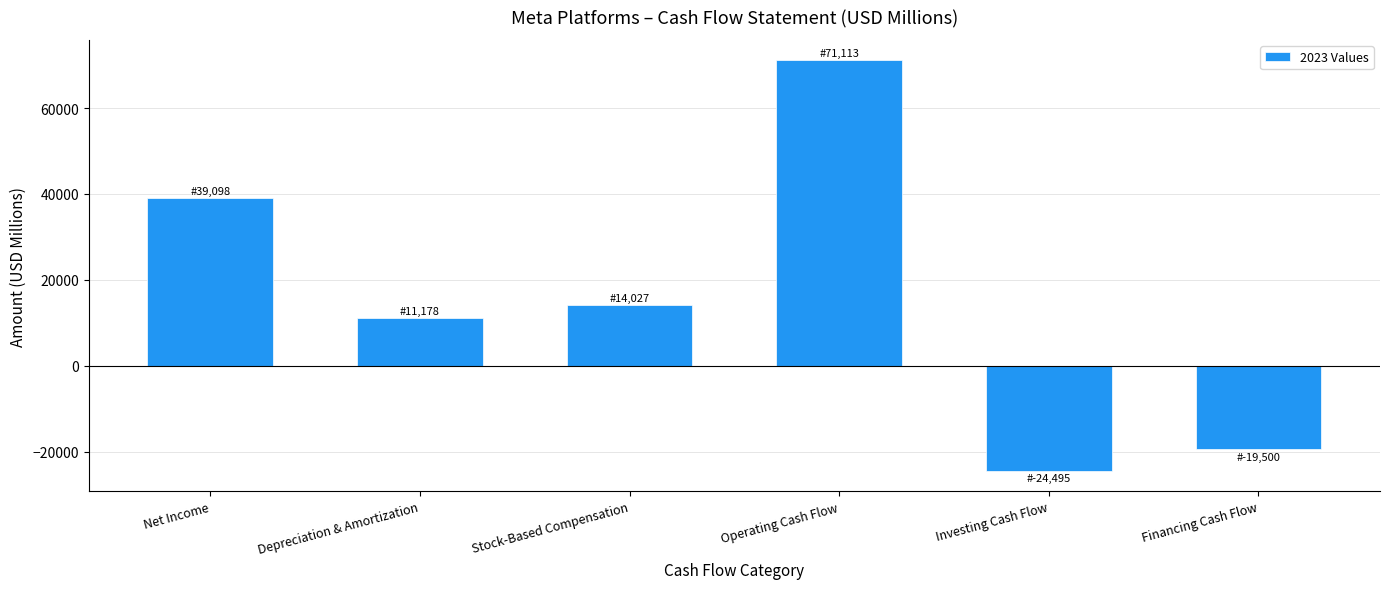

Reading right to left, transcribe all the data shown in this chart.

-19500	-24495	71113	14027	11178	39098